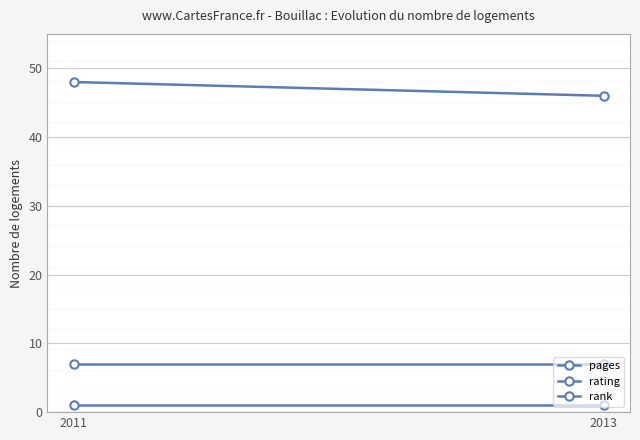

Reading left to right, list all the values displayed in this chart.

pages: 48	46
rating: 7	7
rank: 1	1